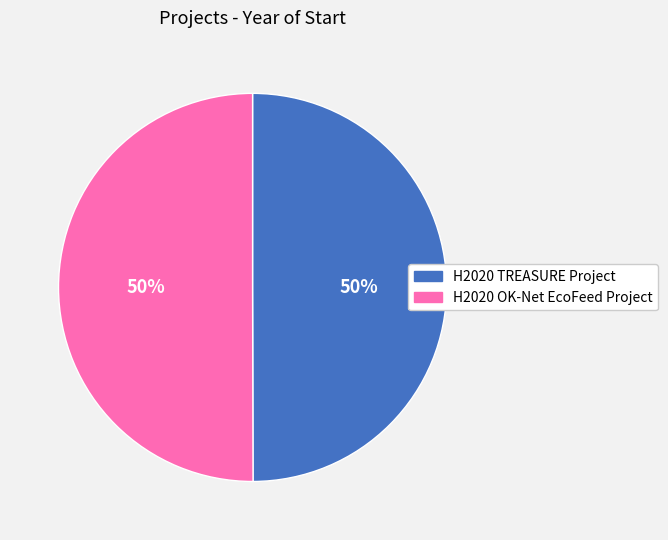

How many segments does this pie chart have?

2